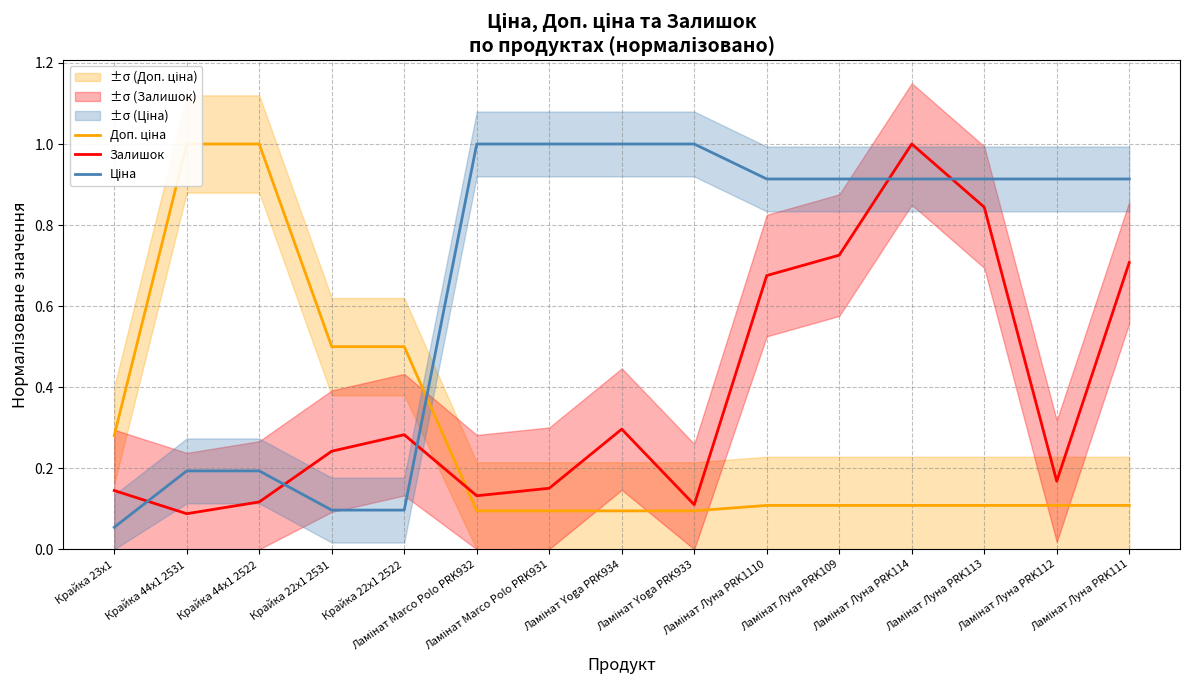

Rank the series at Крайка 22x1 2522 from highest to lowest value.

Доп. ціна, Залишок, Ціна